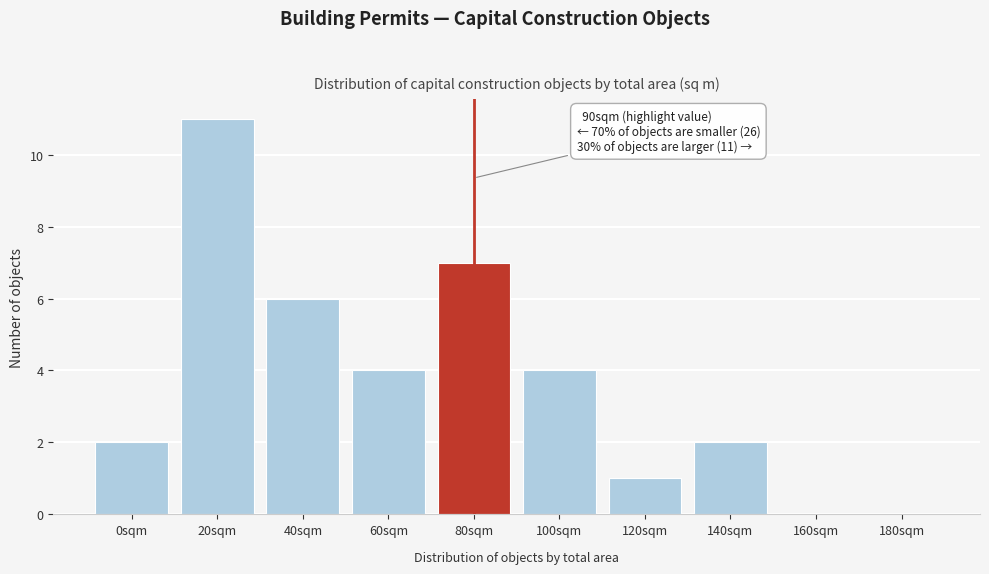

Reading right to left, list all the values displayed in this chart.

180sqm=0	160sqm=0	140sqm=2	120sqm=1	100sqm=4	80sqm=7	60sqm=4	40sqm=6	20sqm=11	0sqm=2